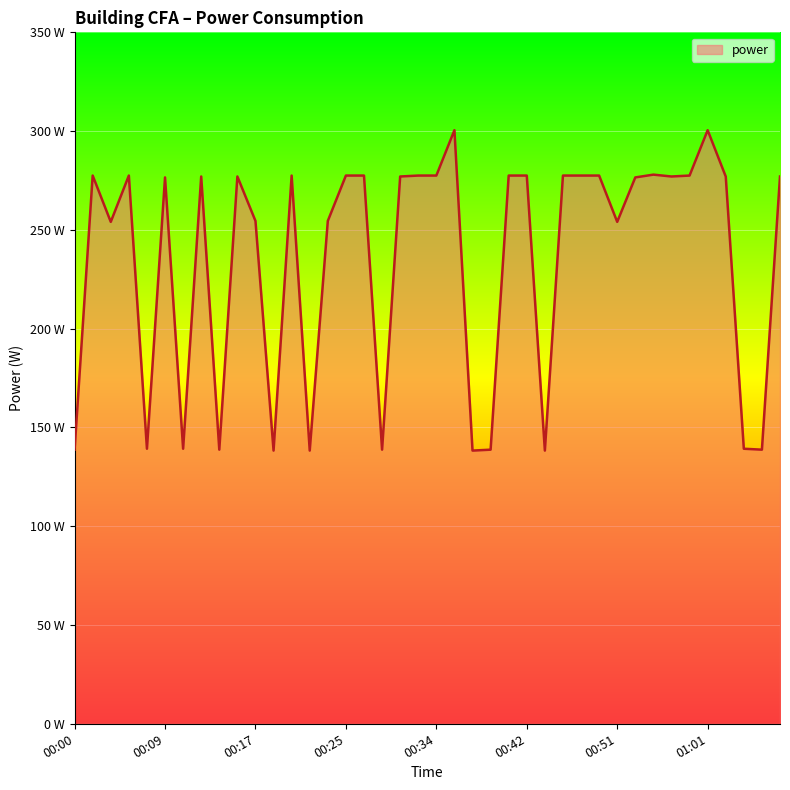

Reading left to right, list all the values displayed in this chart.

138.8	277.5	254.1	277.5	139.2	276.6	139.2	277.0	138.8	277.0	254.5	138.3	277.5	138.3	254.5	277.5	277.5	138.8	277.0	277.5	277.5	300.5	138.3	138.8	277.5	277.5	138.3	277.5	277.5	277.5	254.1	276.6	278.0	277.0	277.5	300.5	277.0	139.2	138.8	277.0